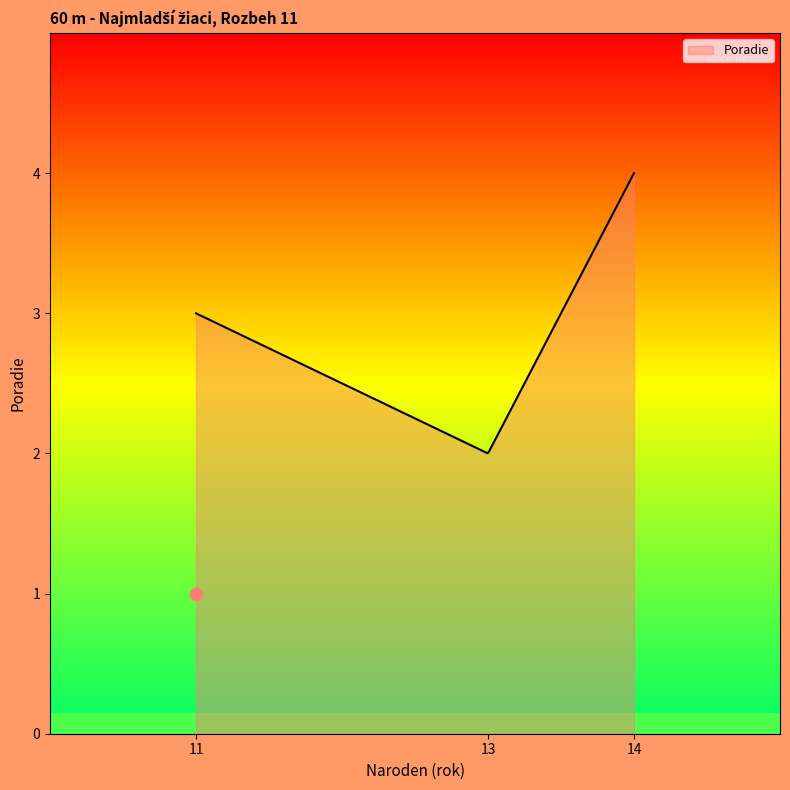

What is the minimum value for Poradie?

2.0